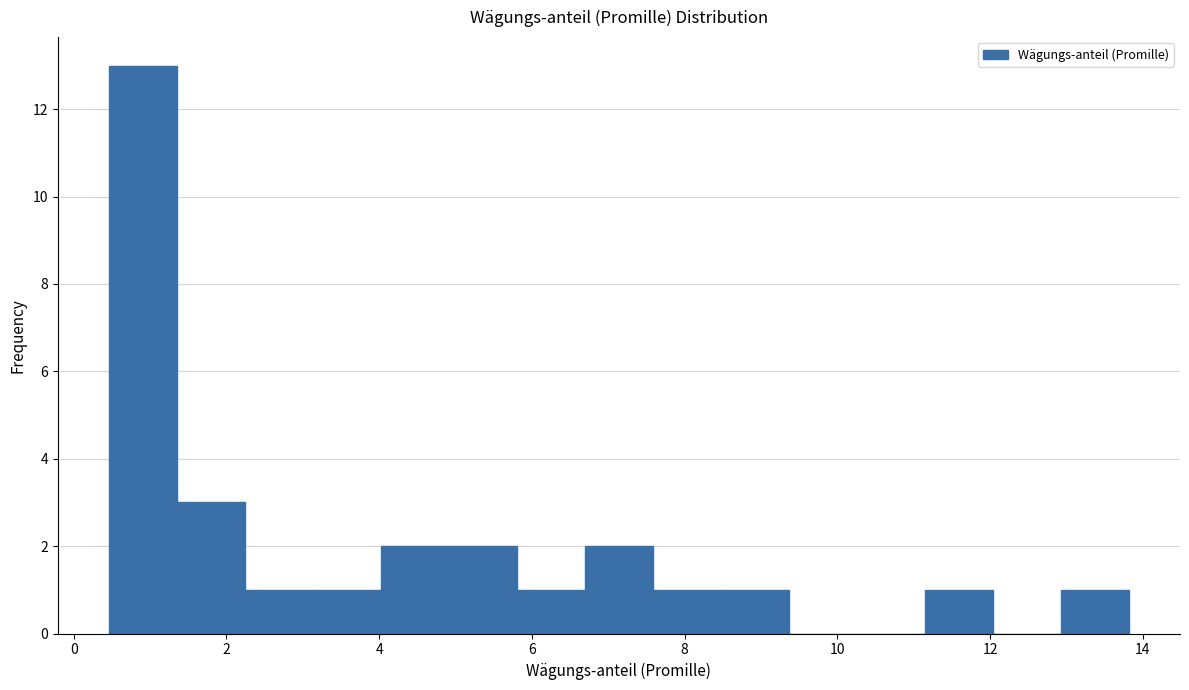

Reading left to right, transcribe this chart: for each bar, give the range it covers on the x-axis and its height. Neither the bar edges nor the heights are printed on the chart, so give them approximately, as read against the axes.

0.4 to 1.4: 13
1.4 to 2.2: 3
2.2 to 3.2: 1
3.2 to 4.0: 1
4.0 to 5.0: 2
5.0 to 5.8: 2
5.8 to 6.6: 1
6.6 to 7.6: 2
7.6 to 8.4: 1
8.4 to 9.4: 1
9.4 to 10.2: 0
10.2 to 11.2: 0
11.2 to 12.0: 1
12.0 to 13.0: 0
13.0 to 13.8: 1